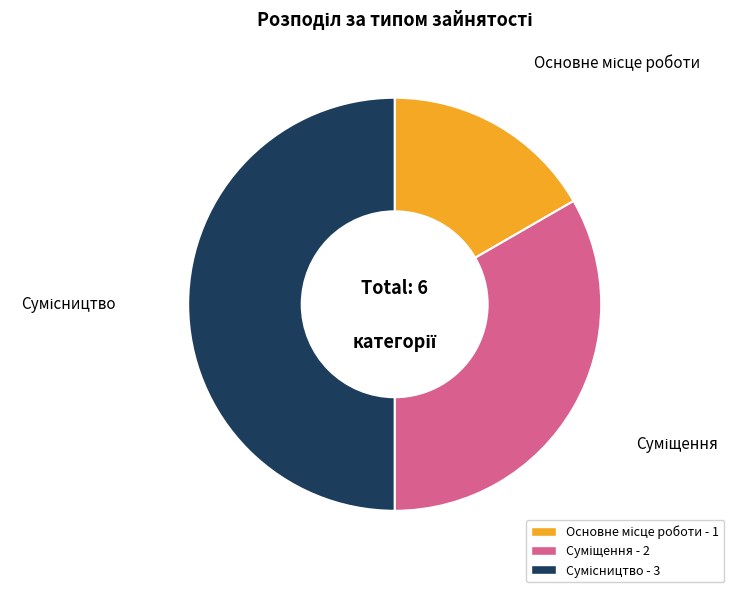

Is there any slice that represents more than half of the pie?

No